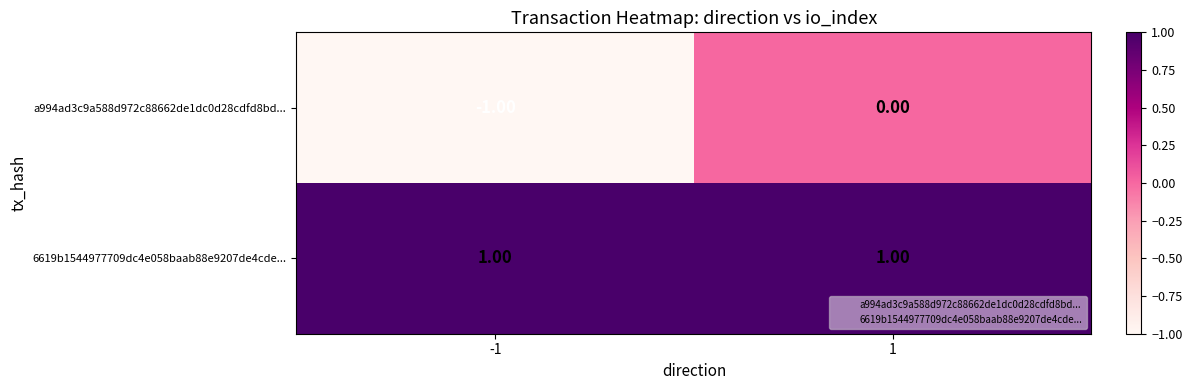

At -1, list the series in order from largest to smallest.

6619b1544977709dc4e058baab88e9207de4cde..., a994ad3c9a588d972c88662de1dc0d28cdfd8bd...